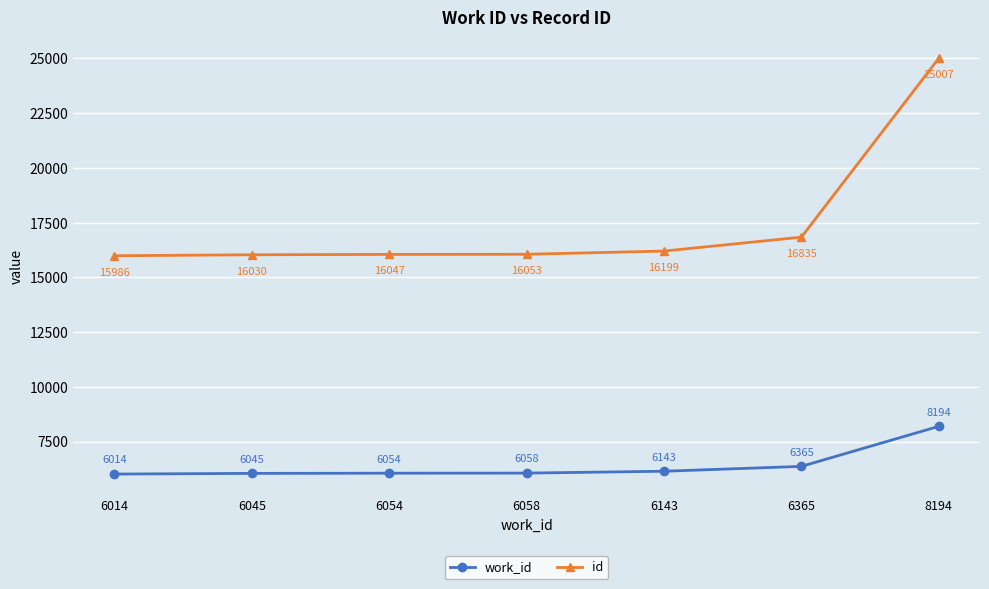

What is the total value across all series at 8194?

33201